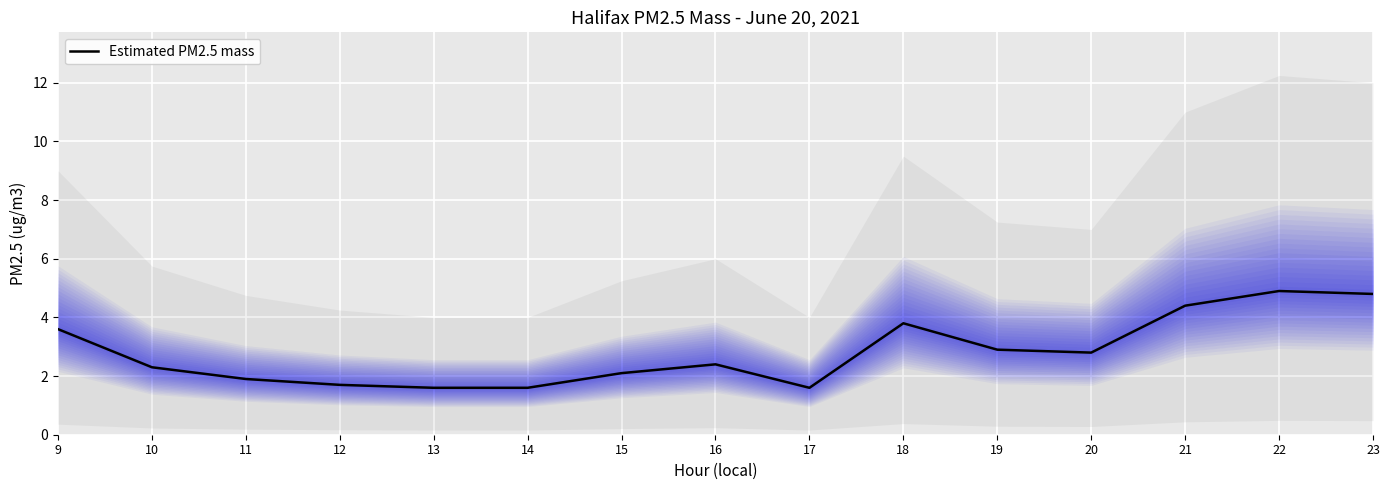

Reading left to right, list all the values displayed in this chart.

3.6	2.3	1.9	1.7	1.6	1.6	2.1	2.4	1.6	3.8	2.9	2.8	4.4	4.9	4.8